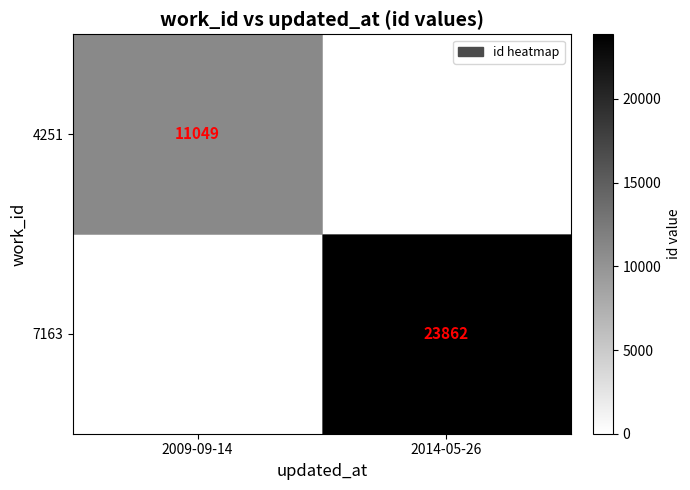

True or false: 4251 has a value of 15559.7 at 2009-09-14.

False